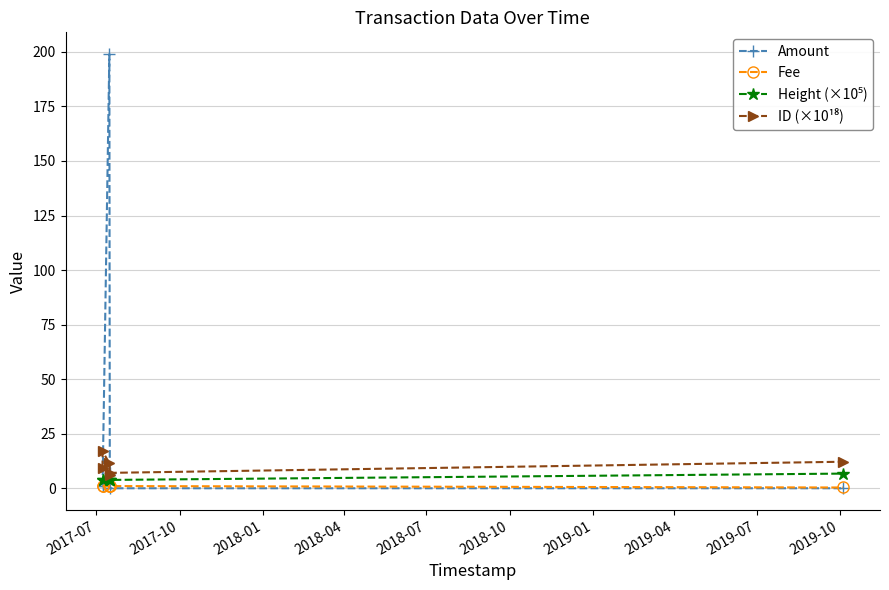

Which series has the largest range (max minus min)?

Amount